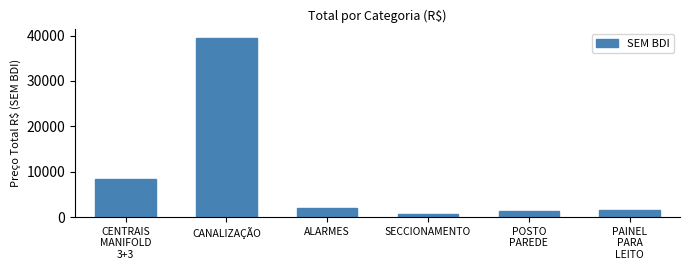

What is the label of the 2nd bar from the right?

POSTO
PAREDE